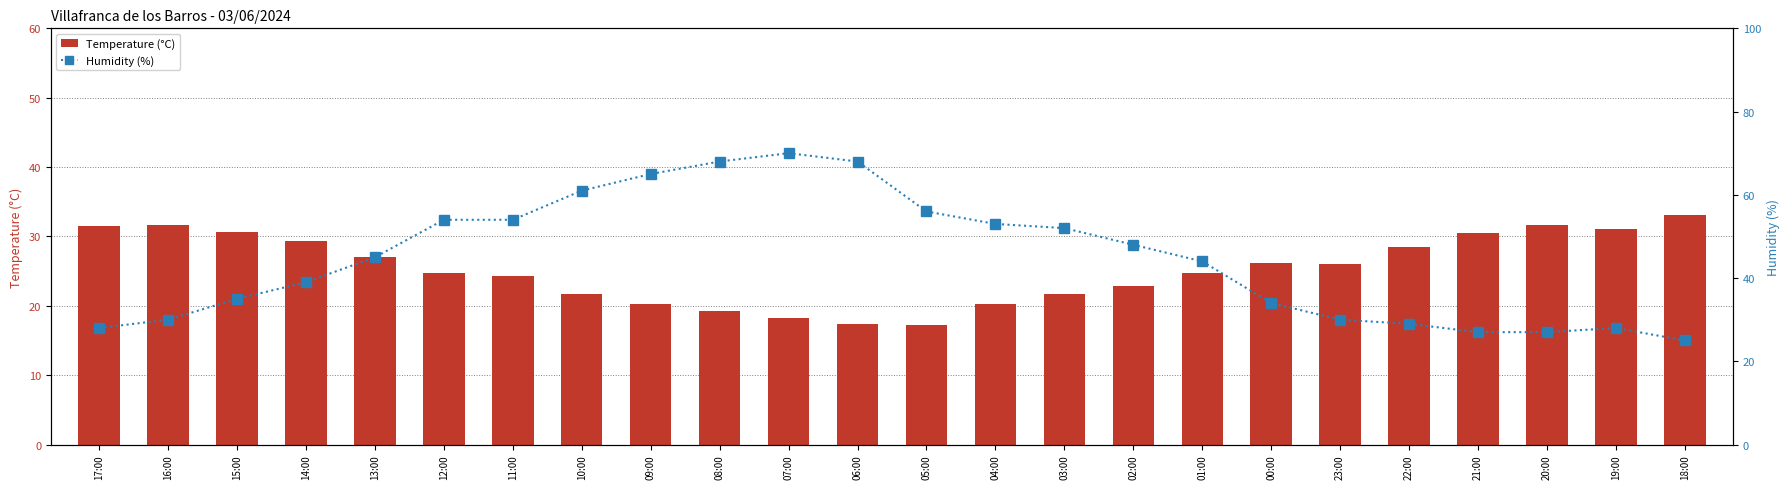

The Humidity (%) series shows 53.0 at 04:00. True or false?

True